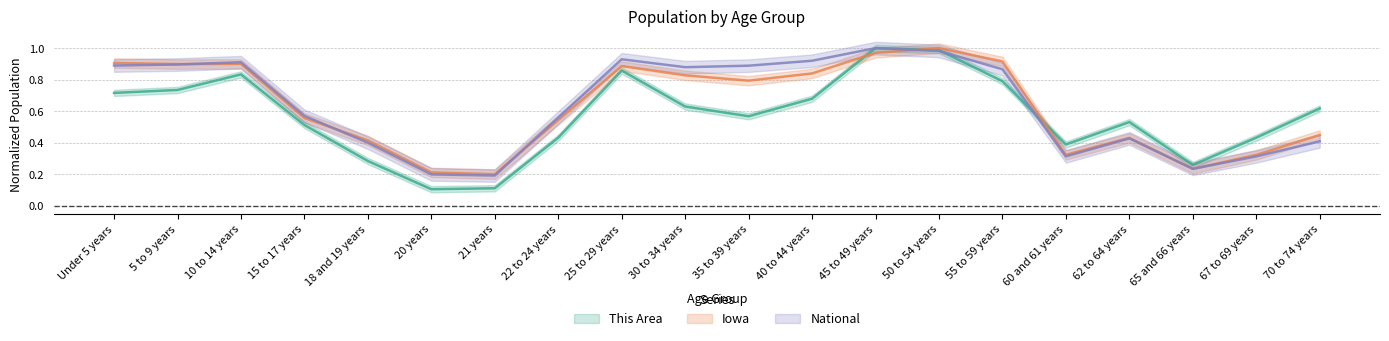

Which series ends up on top after the final intersection of This Area and National?

This Area